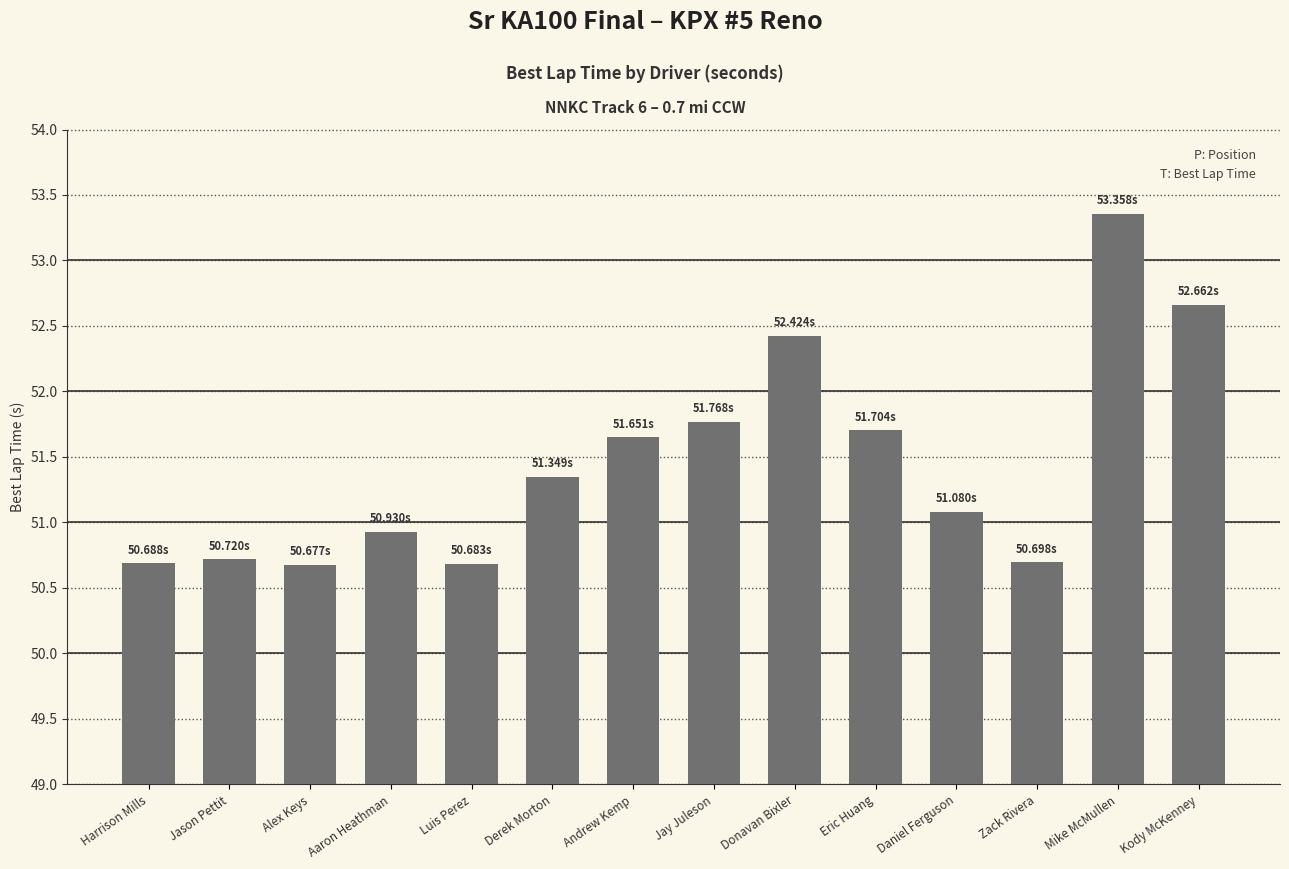

How many values are below 51?

6